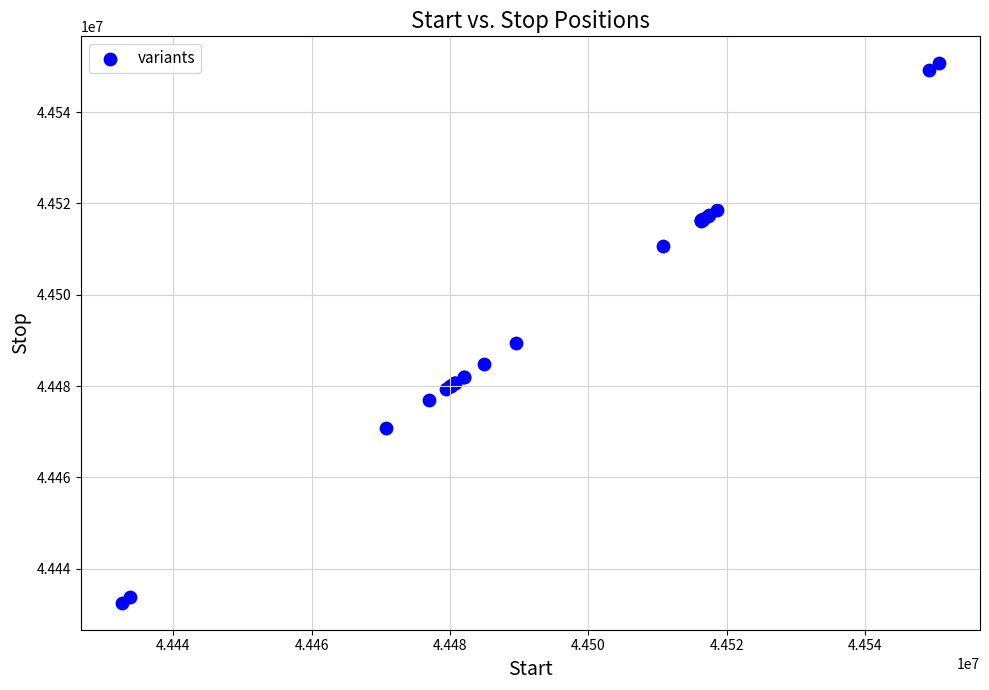

What Y value in the scatter plot is closest to 44491625?

44489482